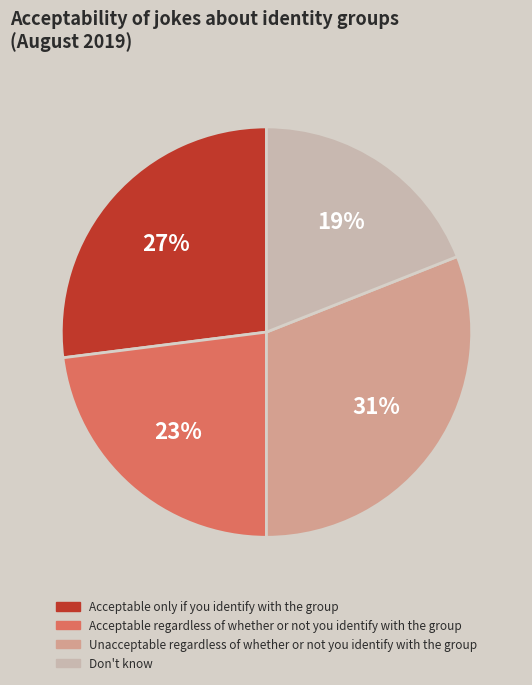

The Don't know slice represents 19% of the pie. True or false?

True